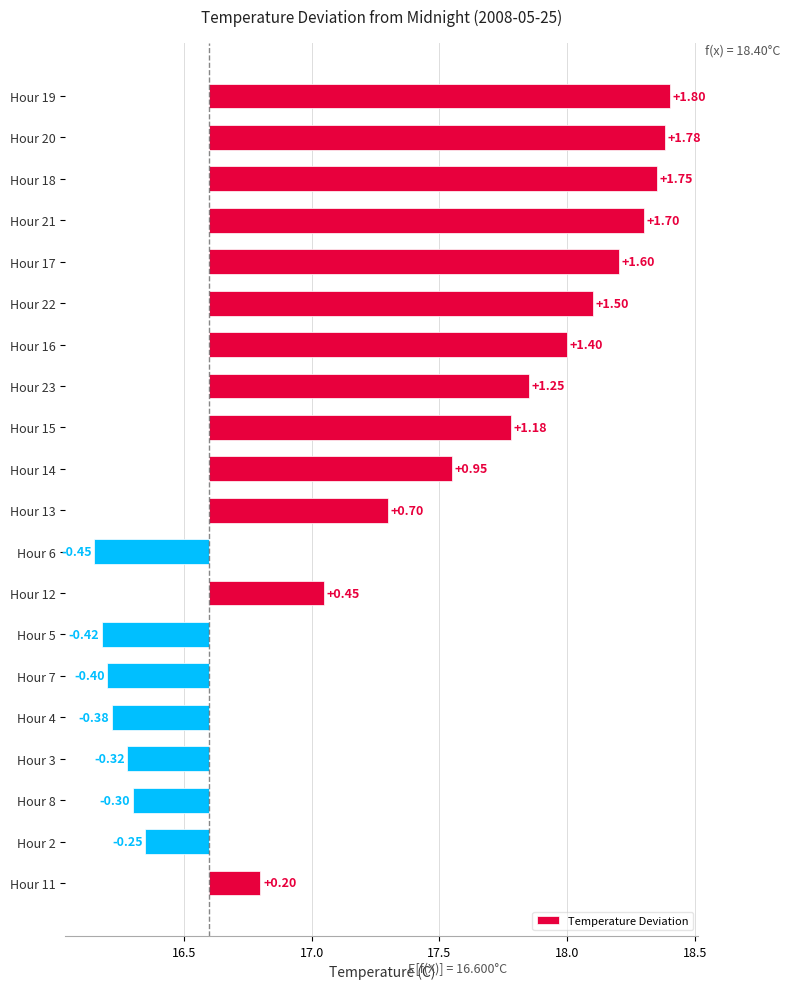

What is the greatest value displayed?

1.8